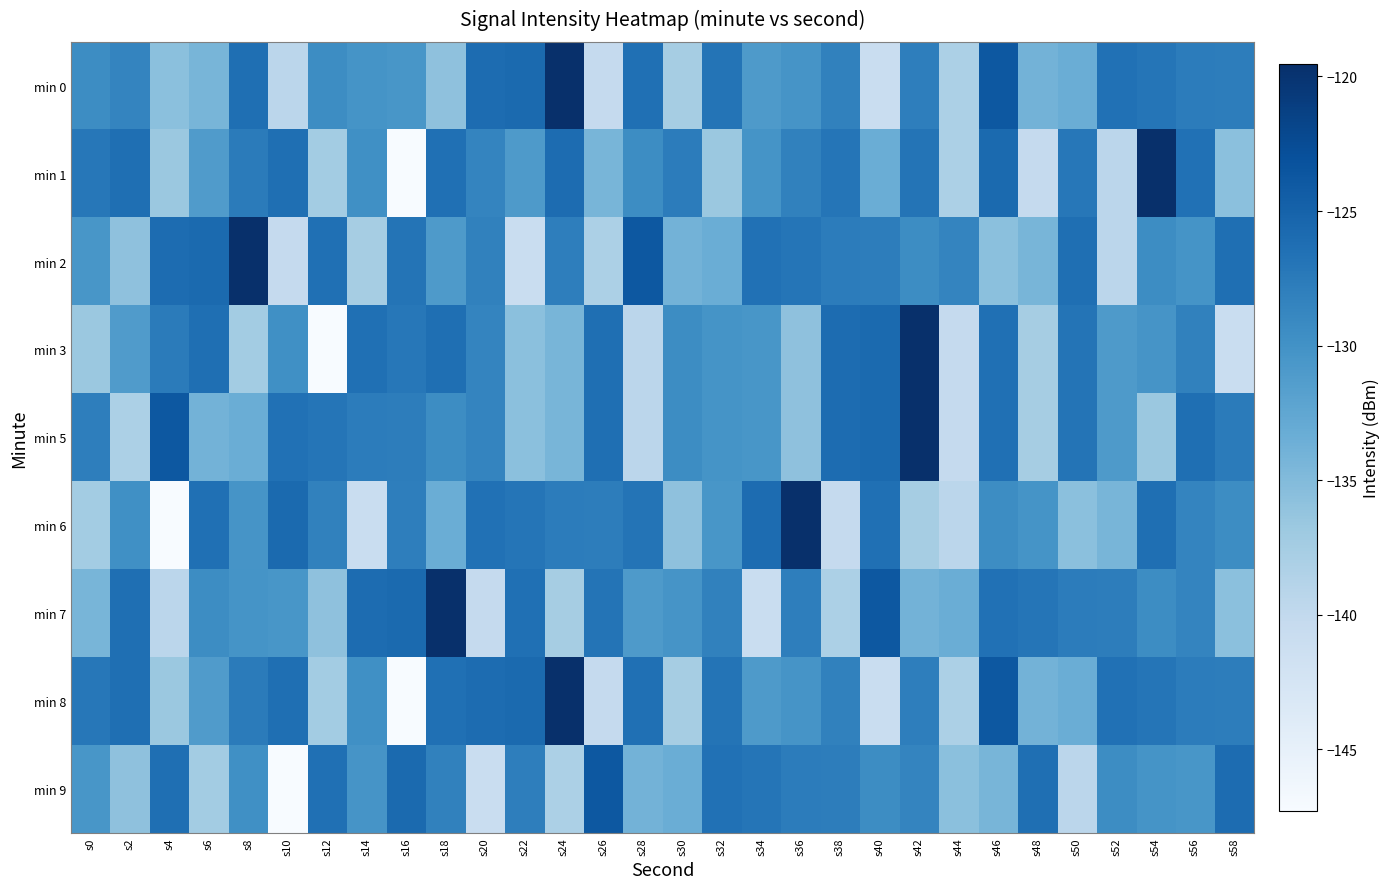

At which category is the sum across all series the highest?

s42